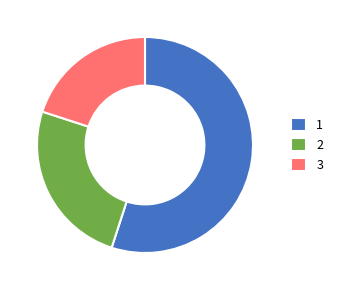

Does 2 represent more than half of the total?

No